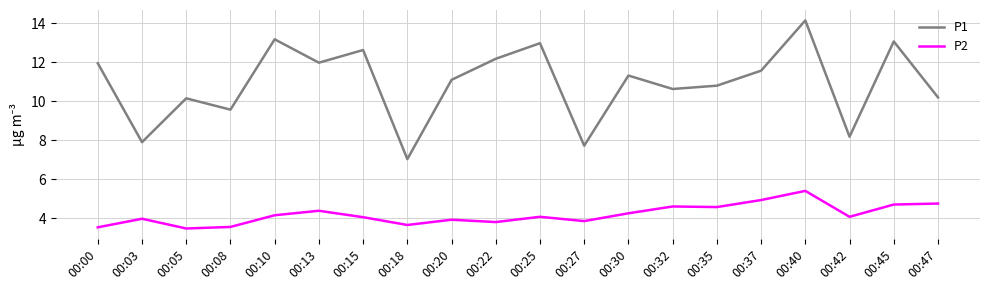

What is the difference between the maximum and minimum values in the P2 series?

1.9